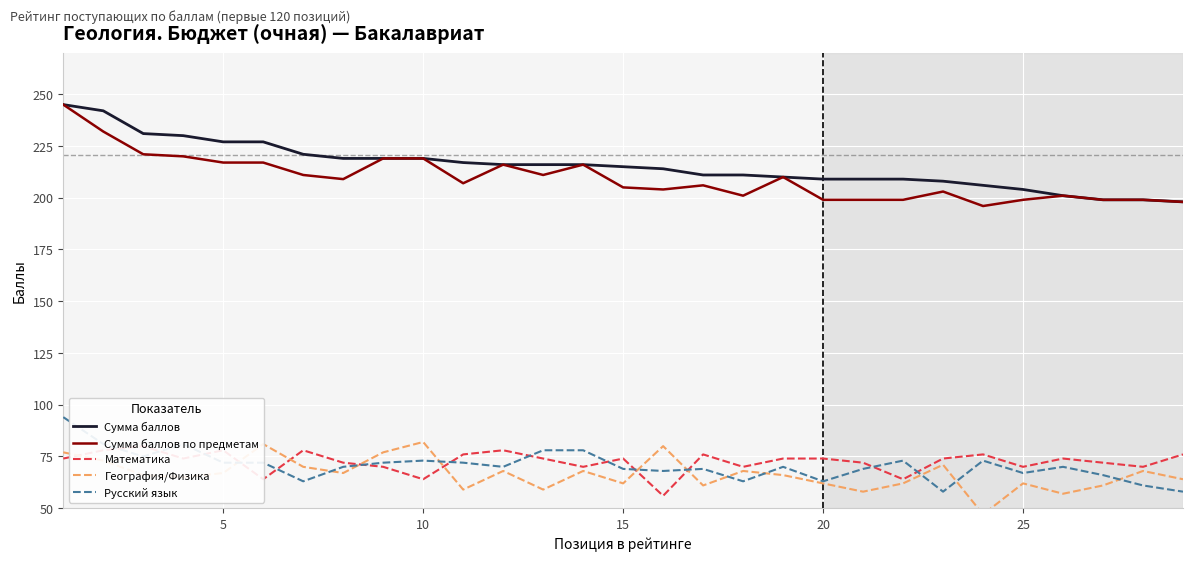

What is the sum of all Сумма баллов по предметам values?

6078